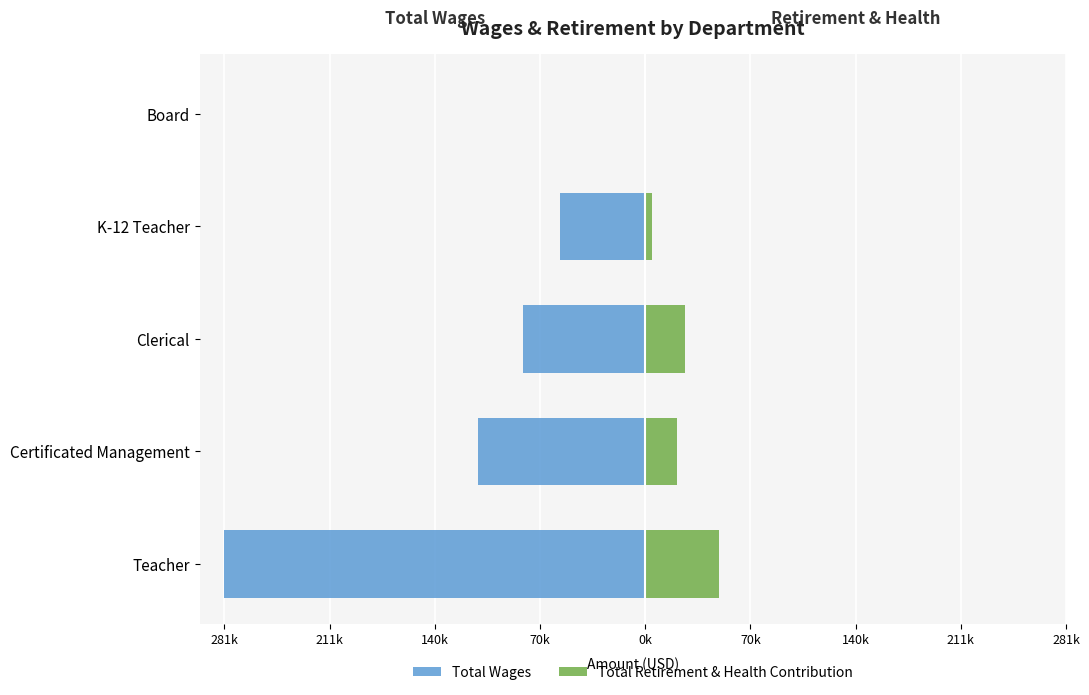

What is the total value across all series at Clerical?

-54950